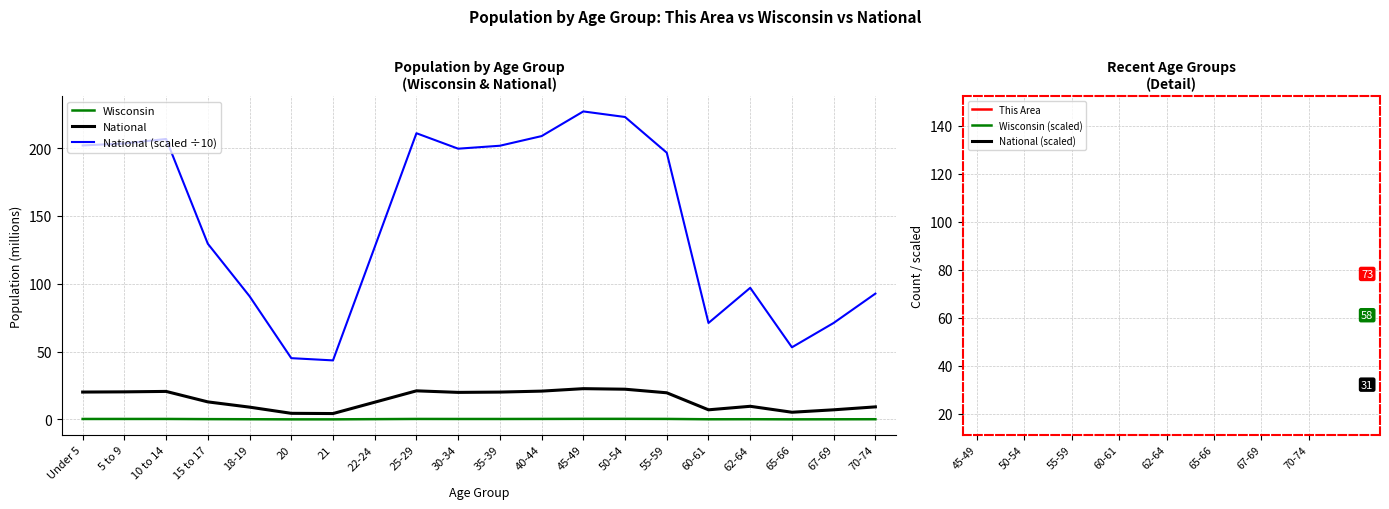

Where is the first local minimum for Wisconsin?

21